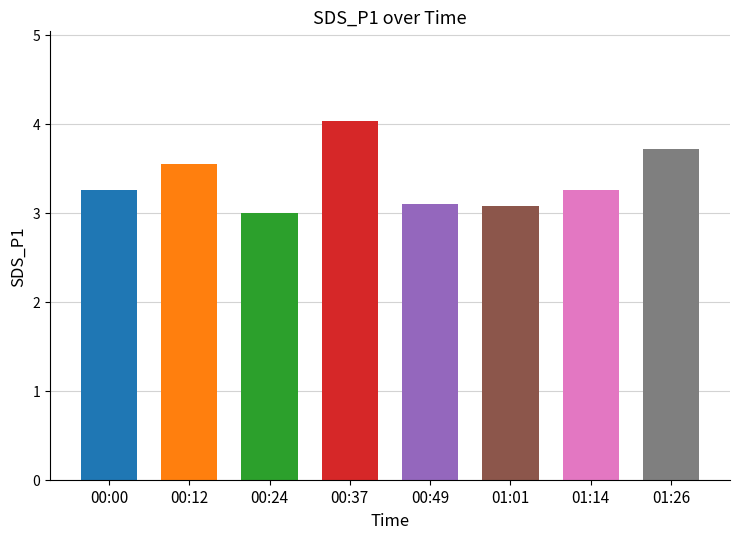

What is the difference between the second highest and second lowest values?

0.6